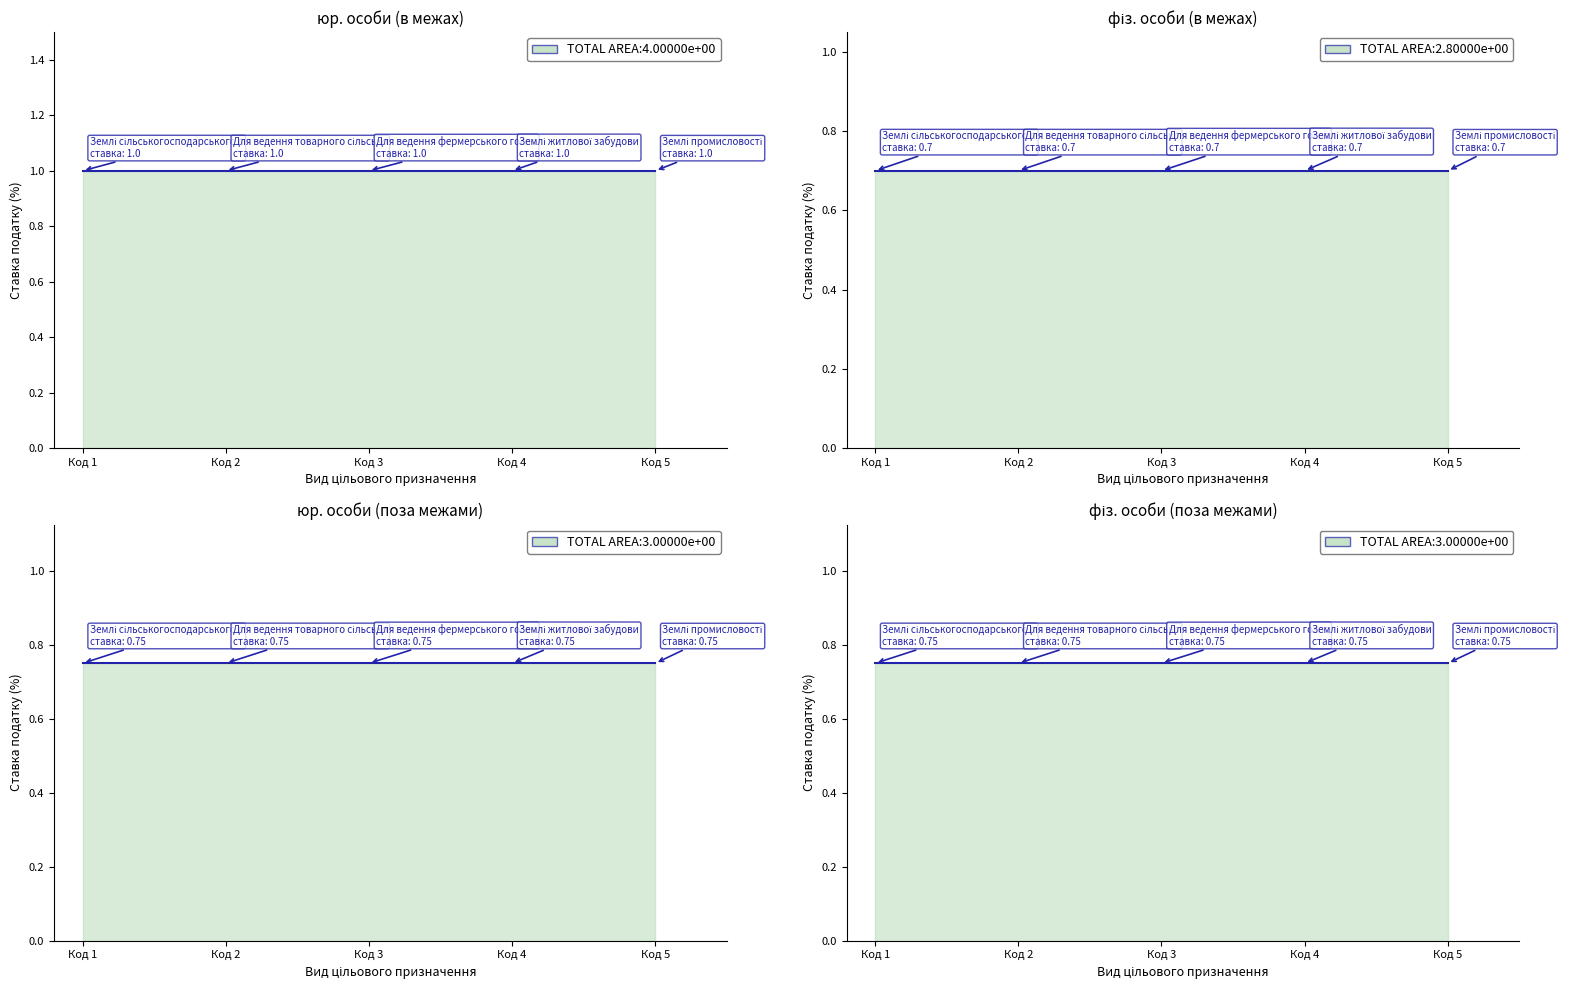

True or false: юр. особи (поза межами) has a value of 0.3 at Для ведення товарного сільськогосподарського.

False